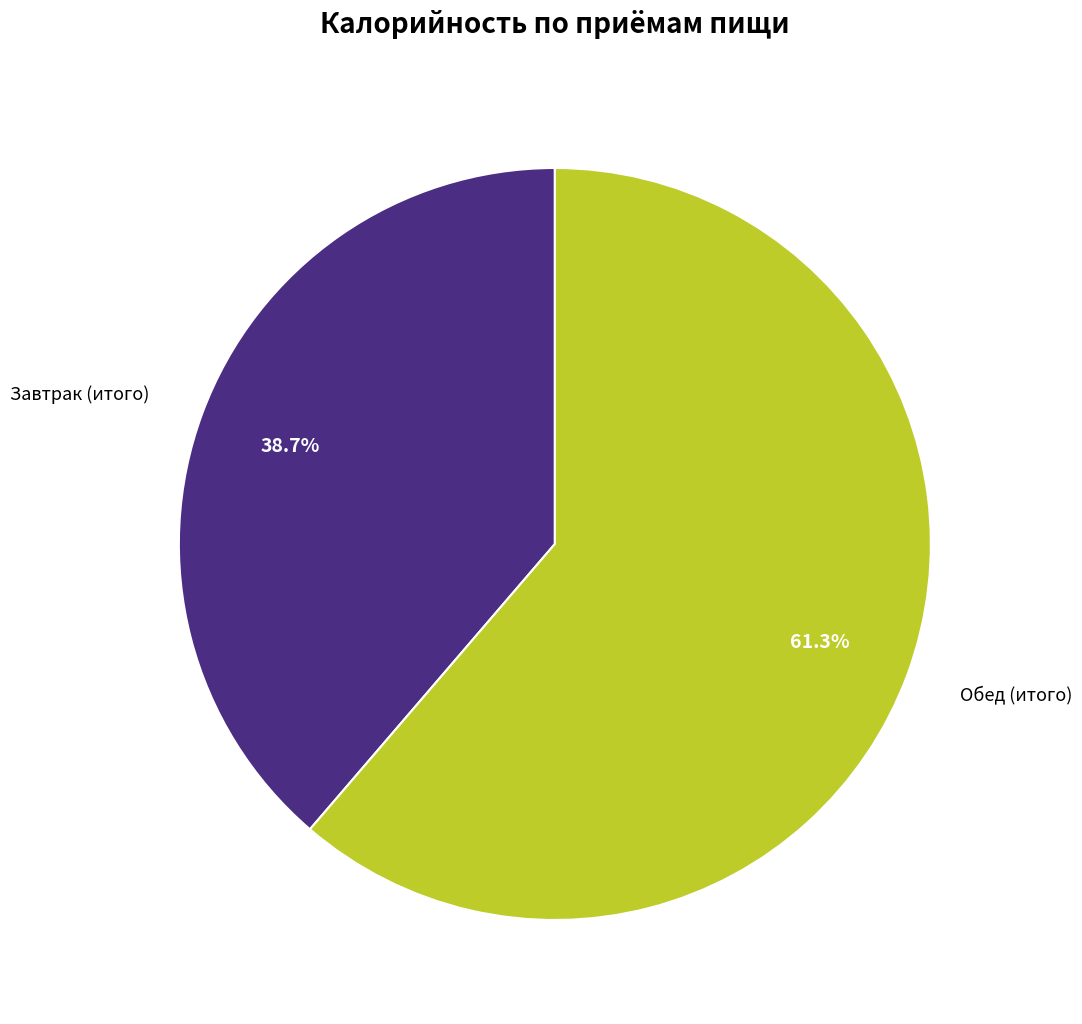

Is there a majority slice in this chart?

Yes